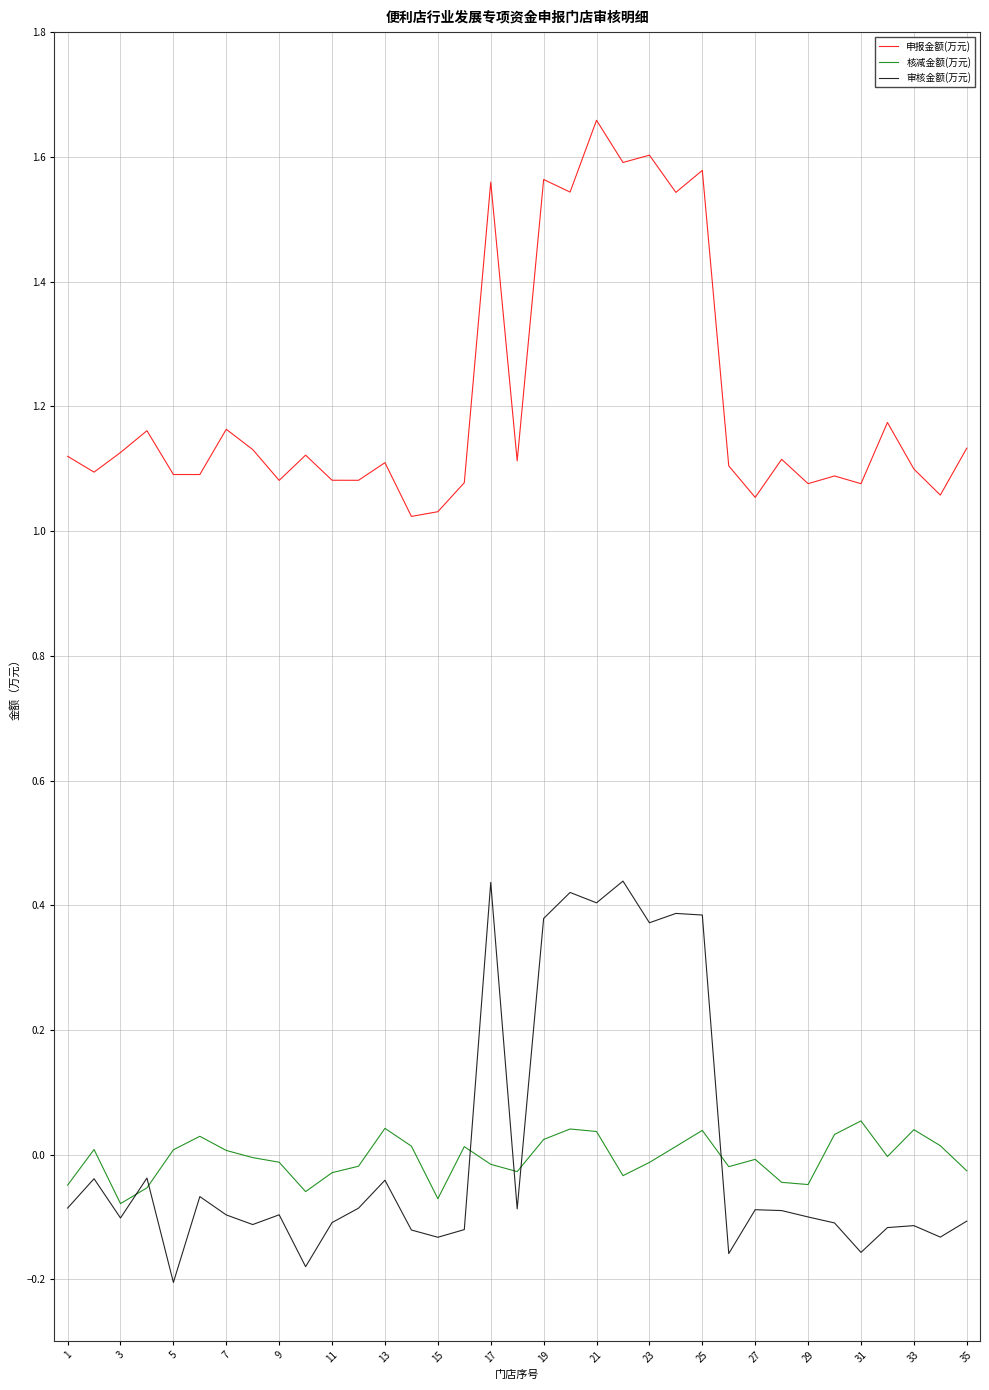

Is this an area chart (filled region under the line)?

No